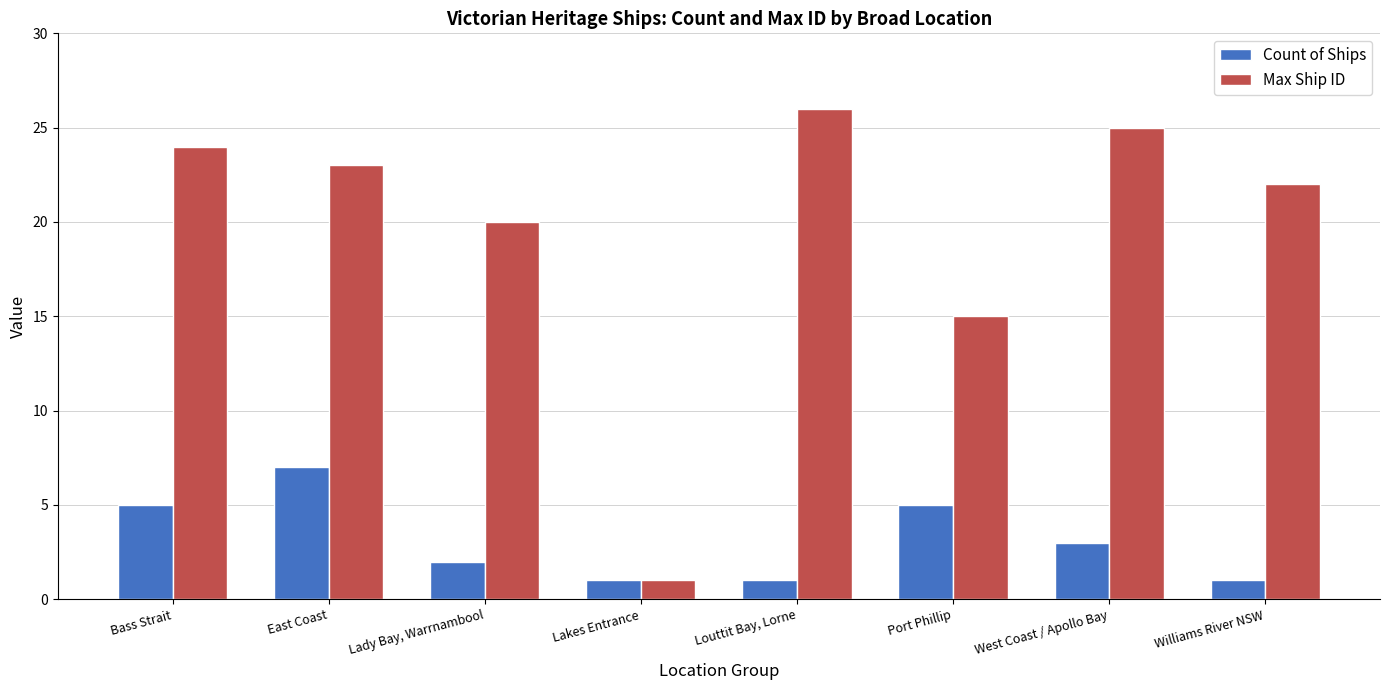

Which series has the largest total across all categories?

Max Ship ID